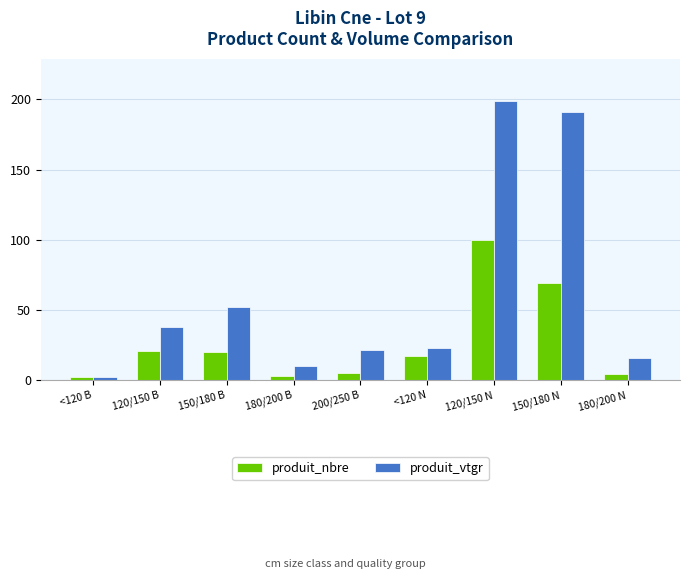

Reading left to right, list all the values displayed in this chart.

produit_nbre: <120 B=2.0	120/150 B=21.0	150/180 B=20.0	180/200 B=3.0	200/250 B=5.0	<120 N=17.0	120/150 N=100.0	150/180 N=69.0	180/200 N=4.0
produit_vtgr: <120 B=2.5	120/150 B=37.8	150/180 B=51.8	180/200 B=10.1	200/250 B=21.3	<120 N=22.8	120/150 N=199.2	150/180 N=191.4	180/200 N=15.9